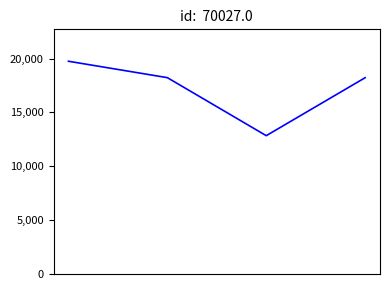

What is the average value?

17257